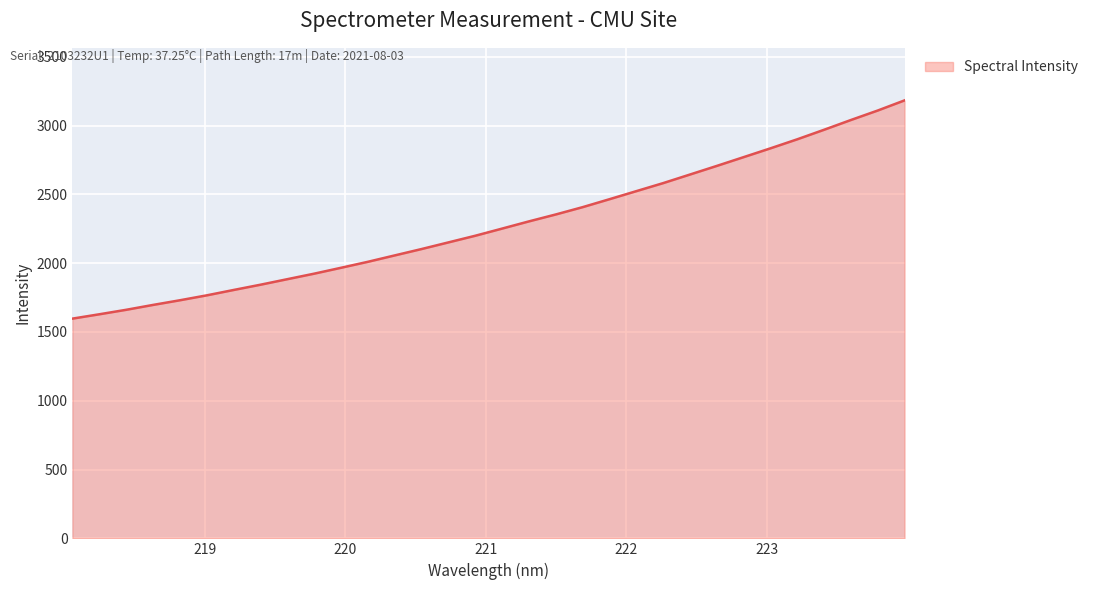

What is the smallest value displayed?

1597.0